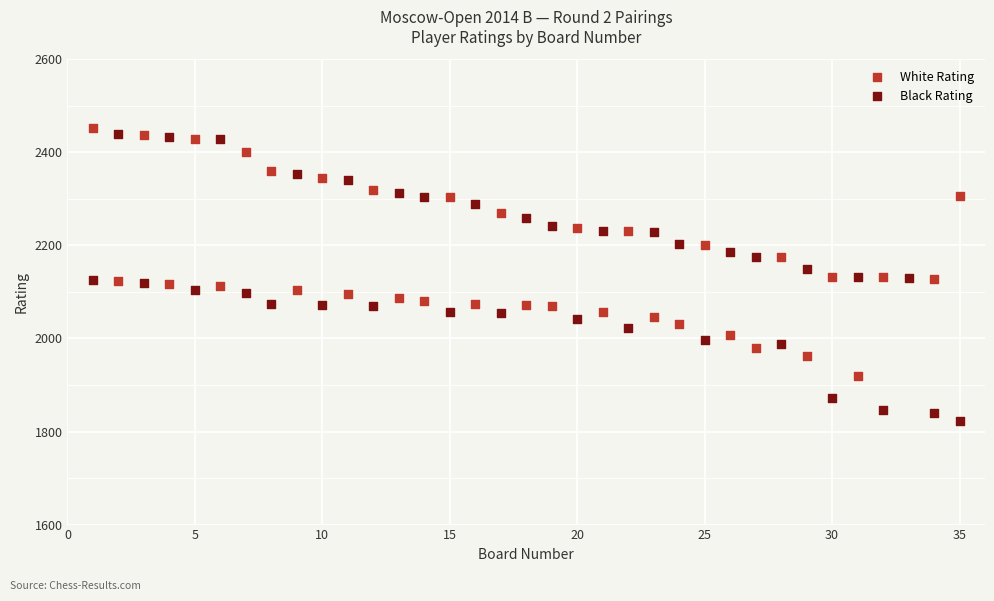

Which series reaches the minimum Y coordinate?

Black Rating